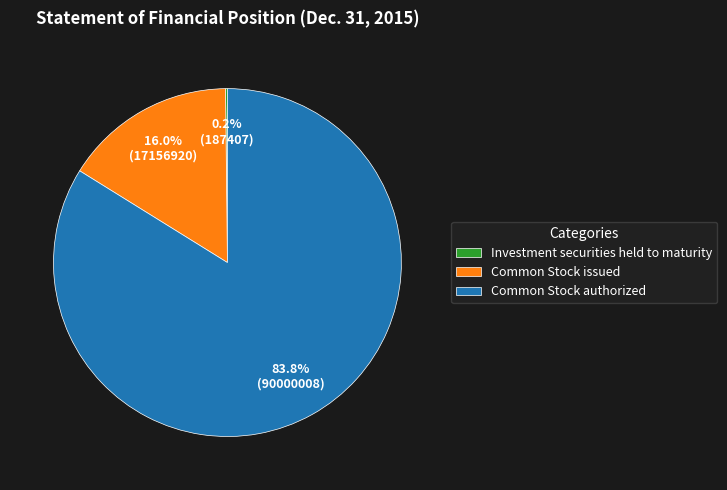

Which category accounts for the majority?

Common Stock authorized